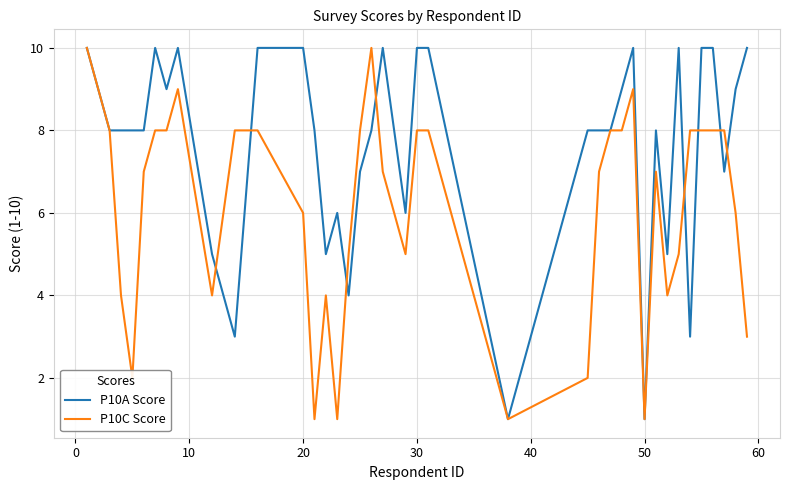

Rank the series by their average value, from lowest to highest.

P10C Score, P10A Score